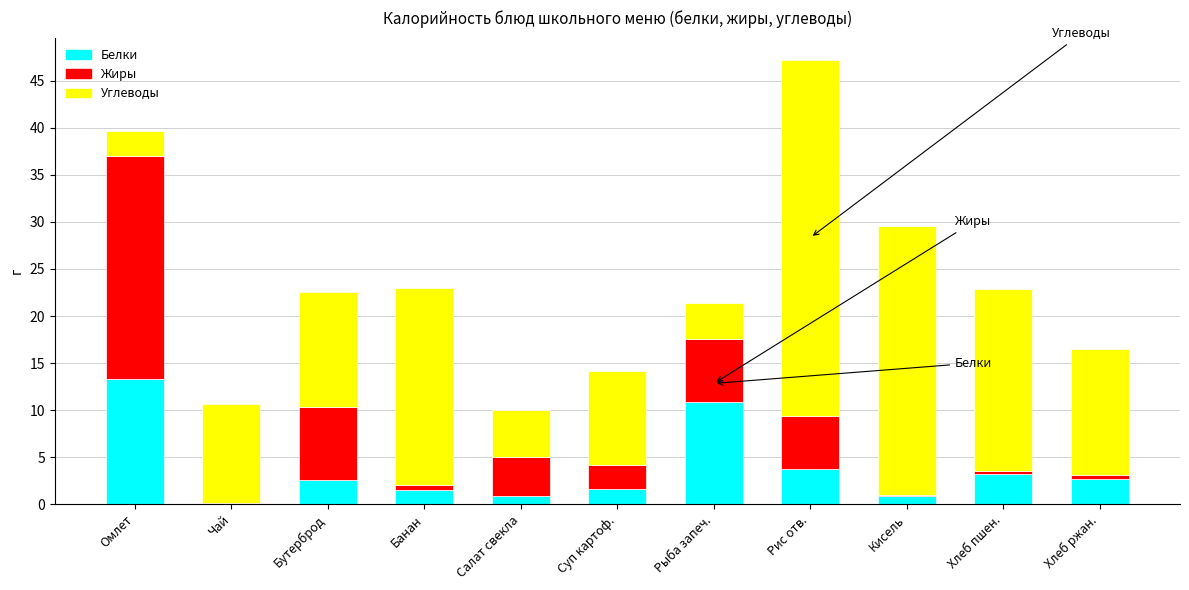

The value of Белки at Рис отв. is 3.8. True or false?

True